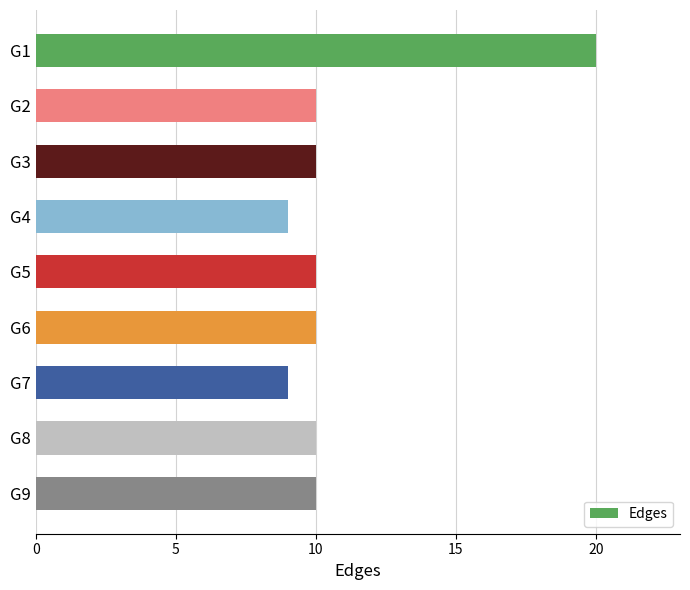

Is it true that the value at G6 is 14?

False